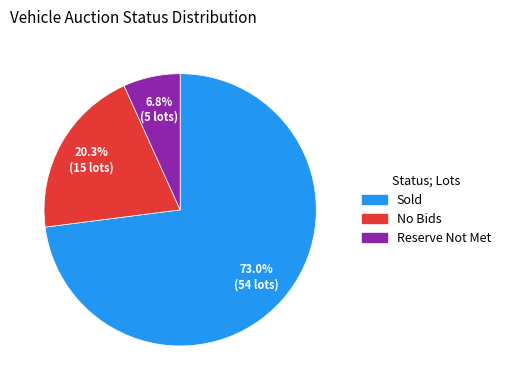

Which has a higher value, Sold or No Bids?

Sold